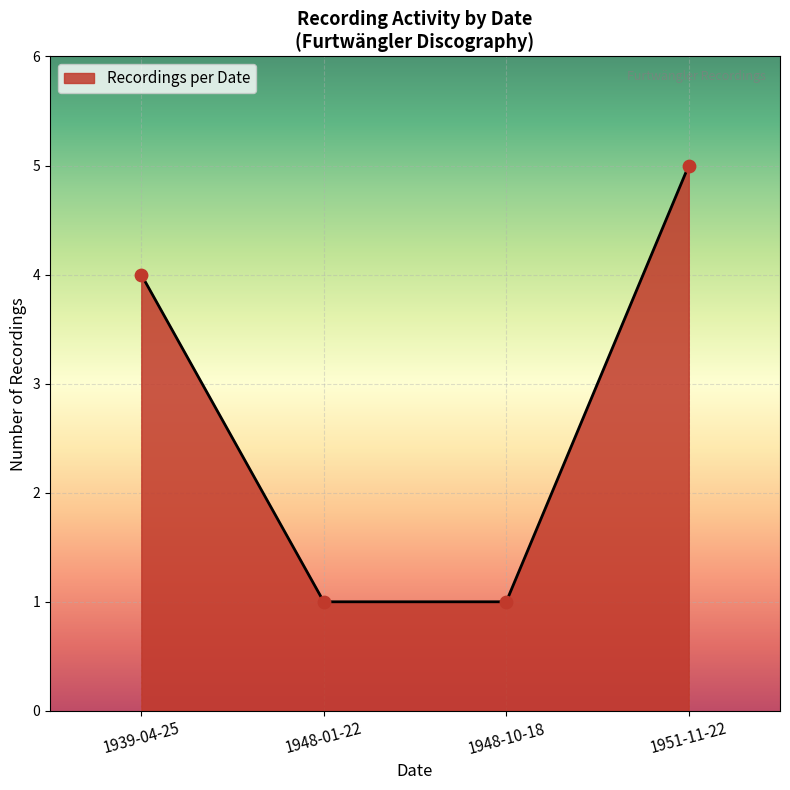

What is the ratio of the value at 1939-04-25 to the value at 1948-01-22?

4.0